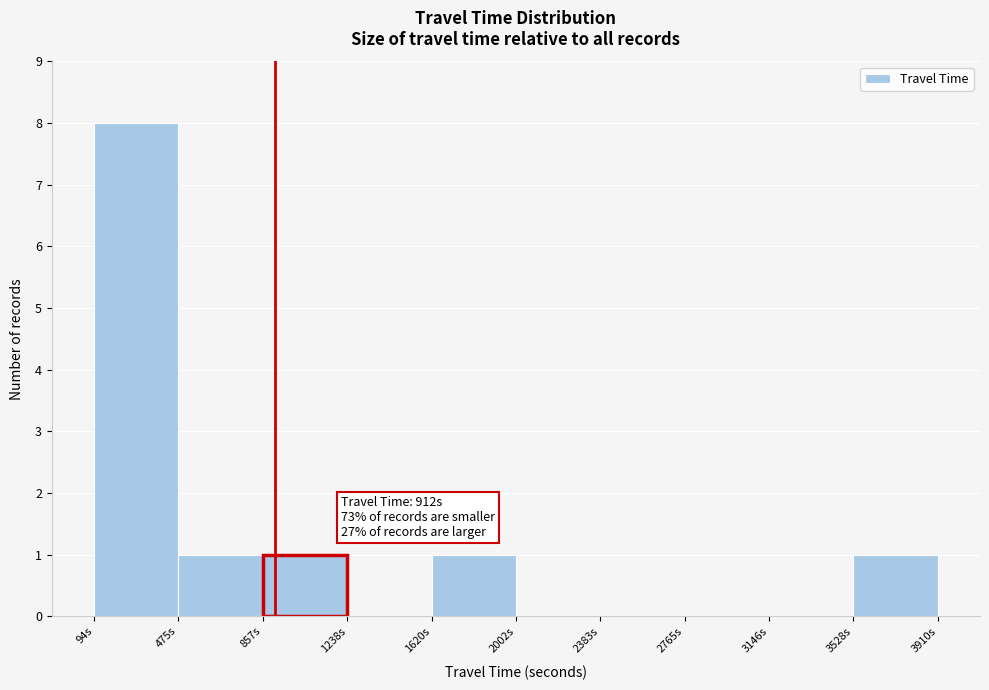

Which range on the x-axis has the tallest bar?

100 to 500